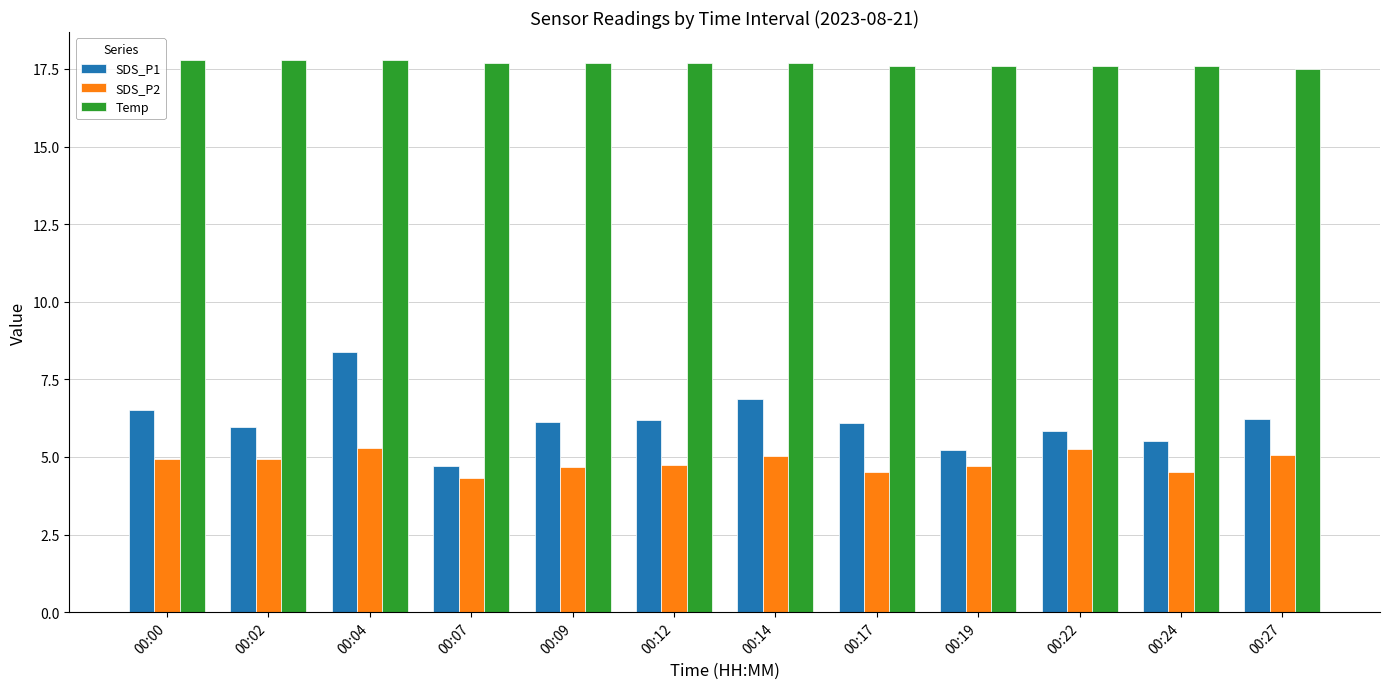

Is it true that SDS_P1 equals 7.3 at 00:19?

False